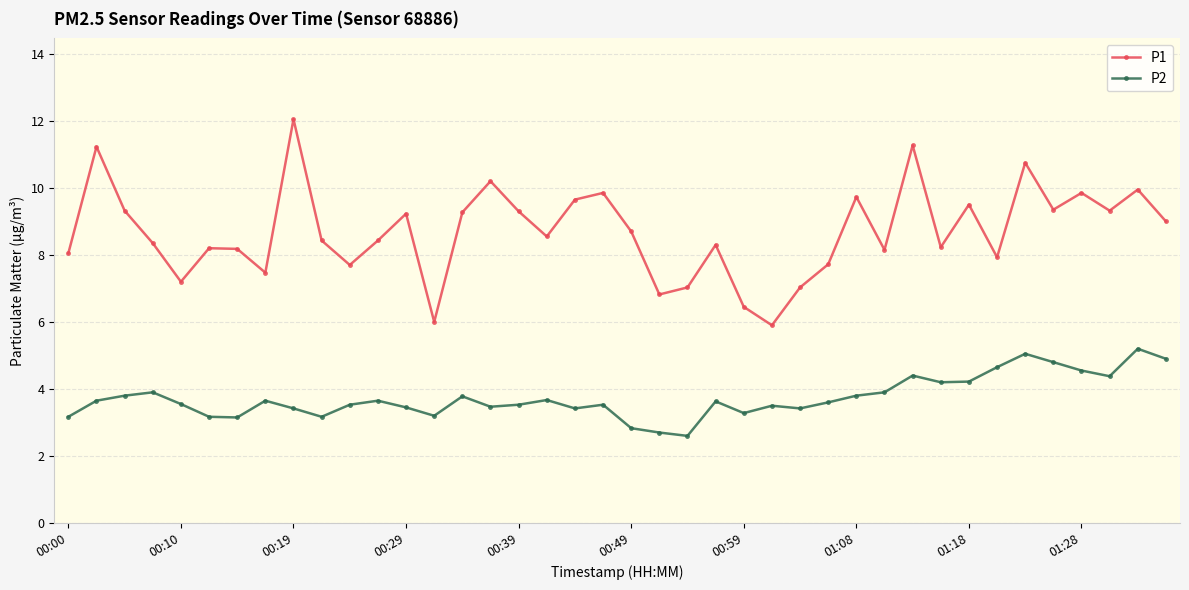

True or false: P2 and P1 cross at least once.

False